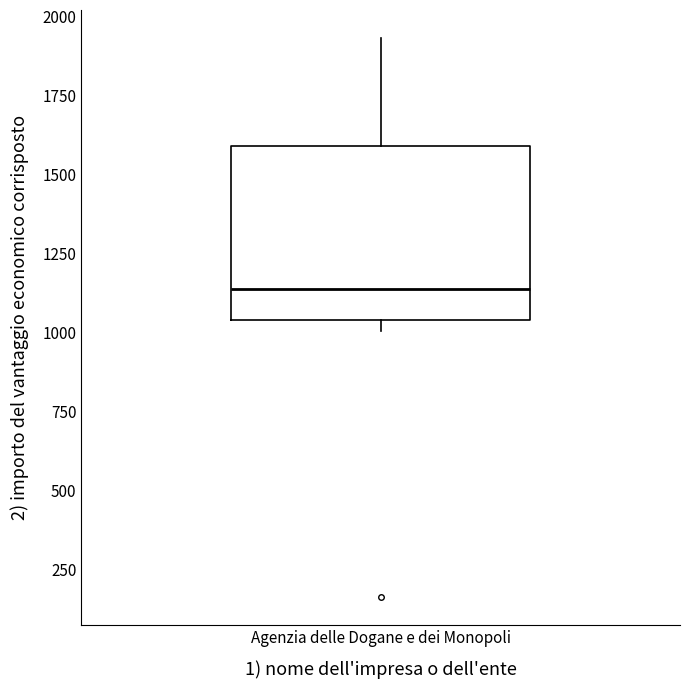

Transcribe this box plot: give where the median line is, the range the box spans, and where the two whiskers end, as read against the y-axis. The values are not printed on the chart, so give them approximately, as read against the axis.

median 1150, box 1050 to 1600, whiskers 1000 to 1950